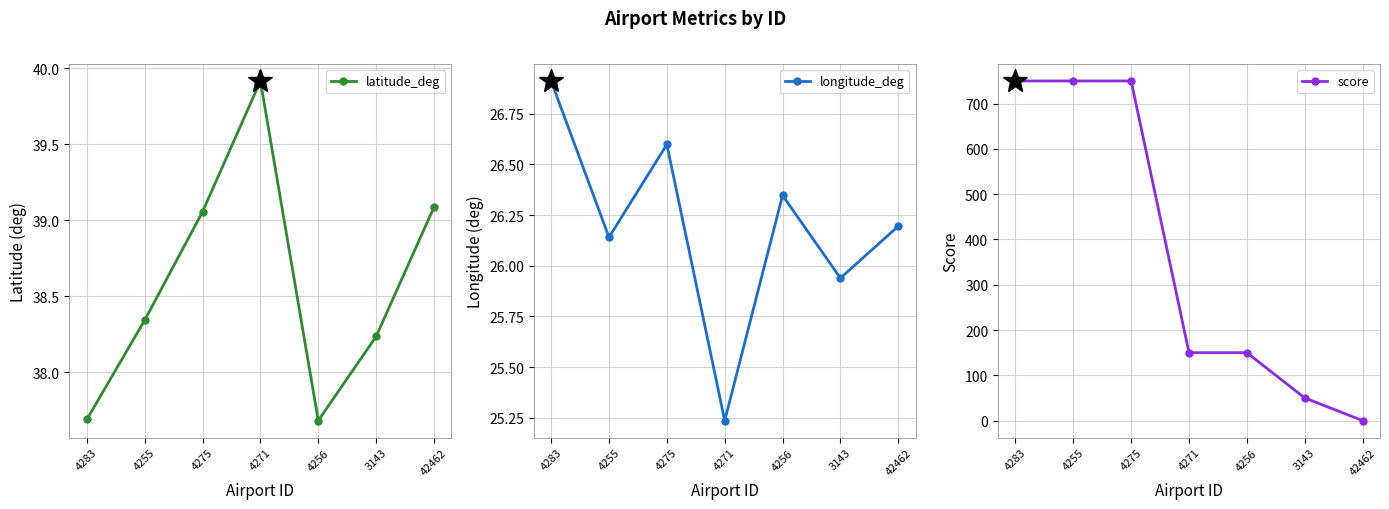

Is the value of latitude_deg at 42462 greater than the value of score at 3143?

No